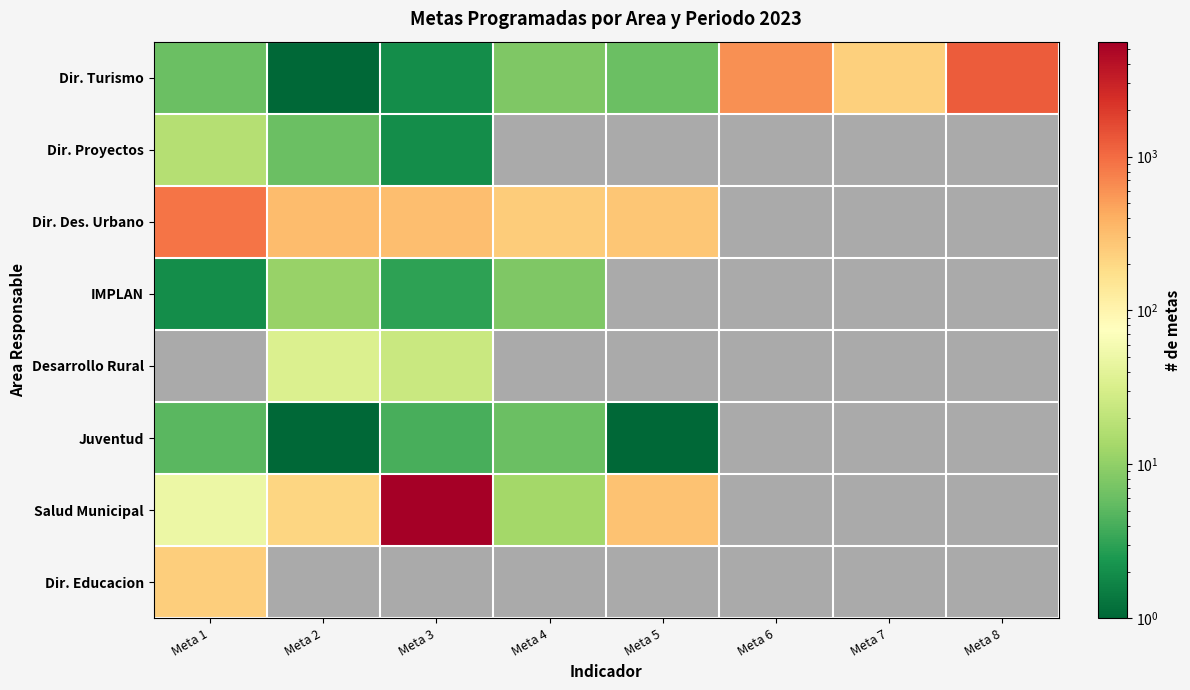

What is the spread (max minus min) of values at Meta 1?

884.0